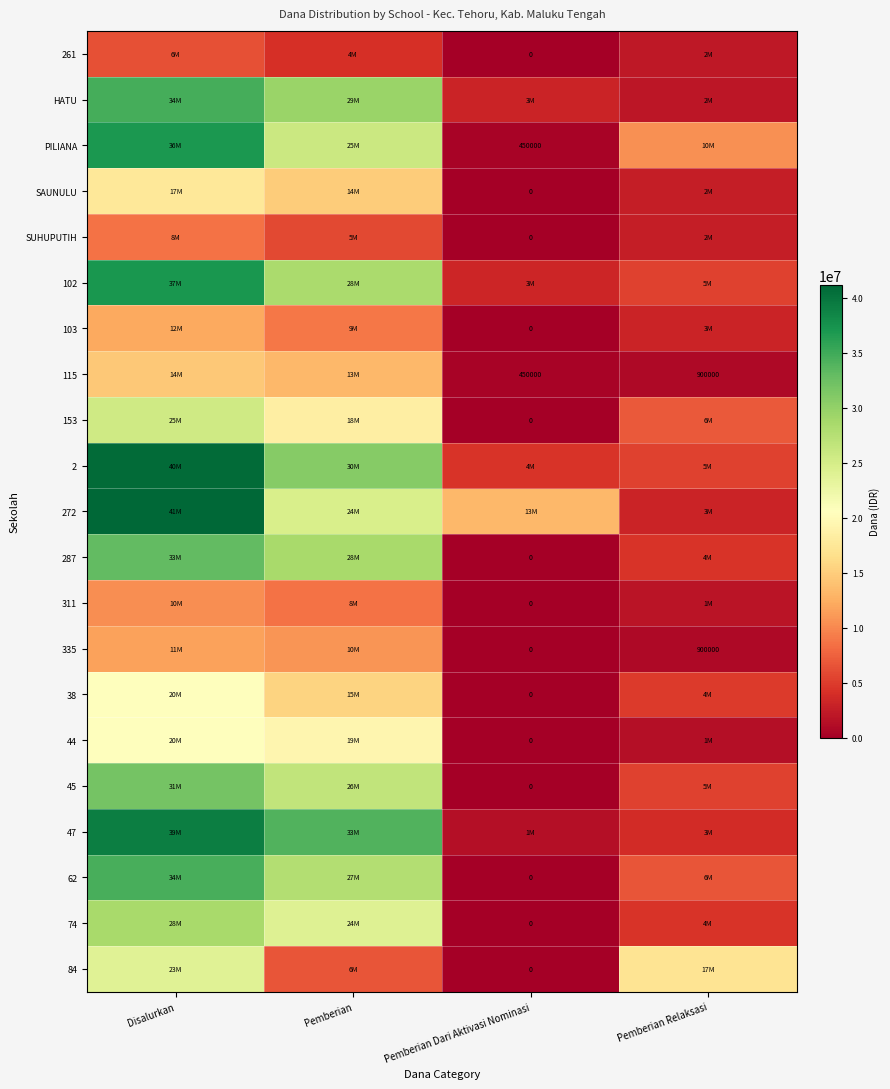

Is it true that 335 equals 900000 at Pemberian Relaksasi?

True